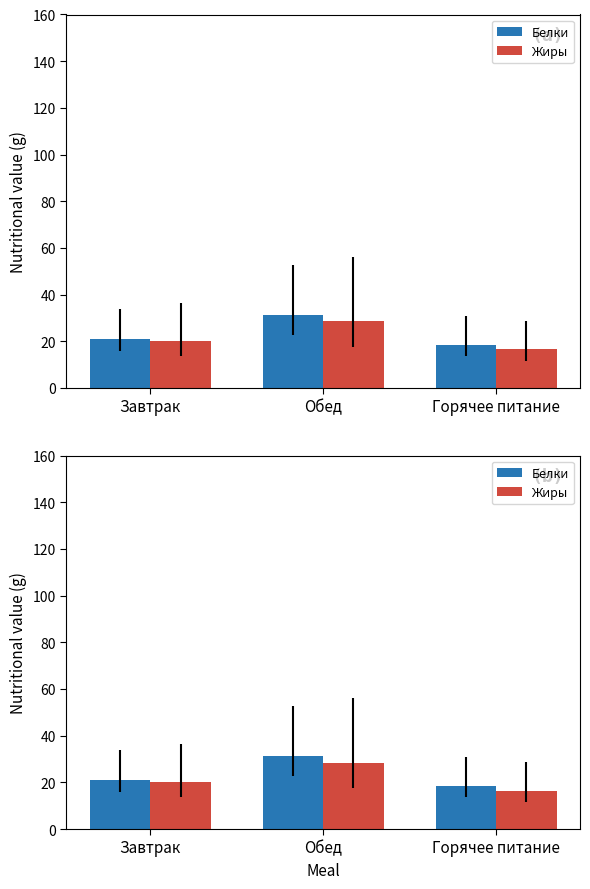

What position from the left is Завтрак?

1